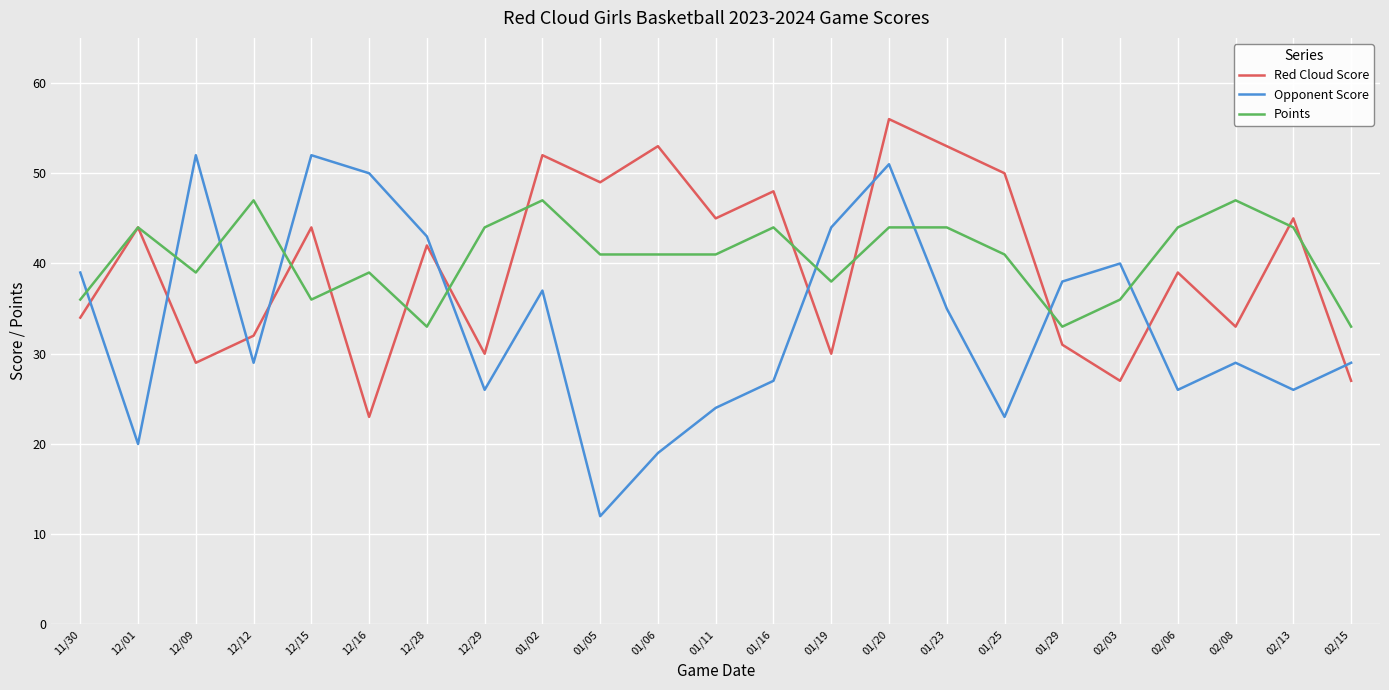

Reading left to right, what are all the values shown in this chart?

Red Cloud Score: 34	44	29	32	44	23	42	30	52	49	53	45	48	30	56	53	50	31	27	39	33	45	27
Opponent Score: 39	20	52	29	52	50	43	26	37	12	19	24	27	44	51	35	23	38	40	26	29	26	29
Points: 36	44	39	47	36	39	33	44	47	41	41	41	44	38	44	44	41	33	36	44	47	44	33